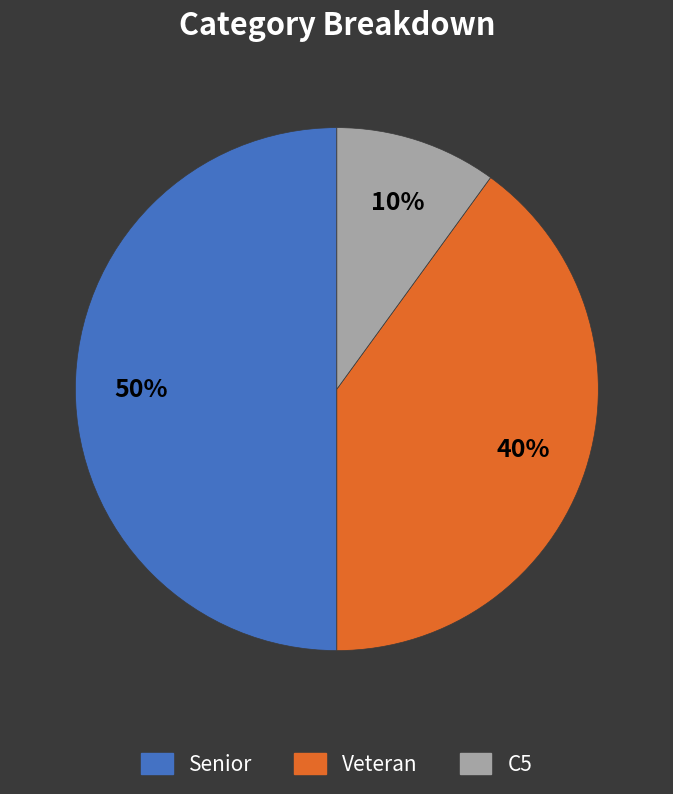

To the nearest percent, what is the difference between the largest and smallest slice percentages?

40%